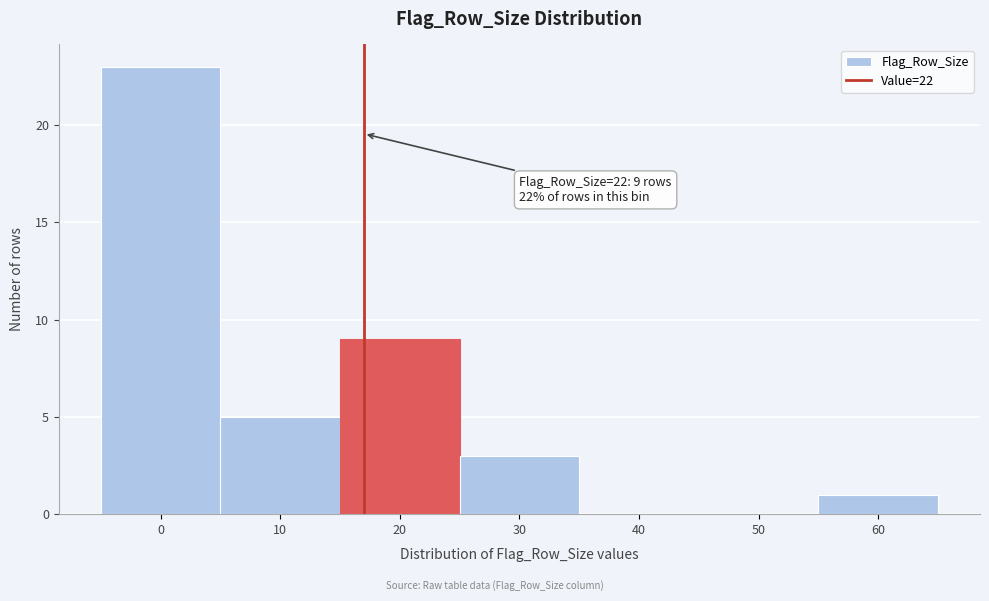

Reading left to right, list all the values displayed in this chart.

0=23	10=5	20=9	30=3	40=0	50=0	60=1